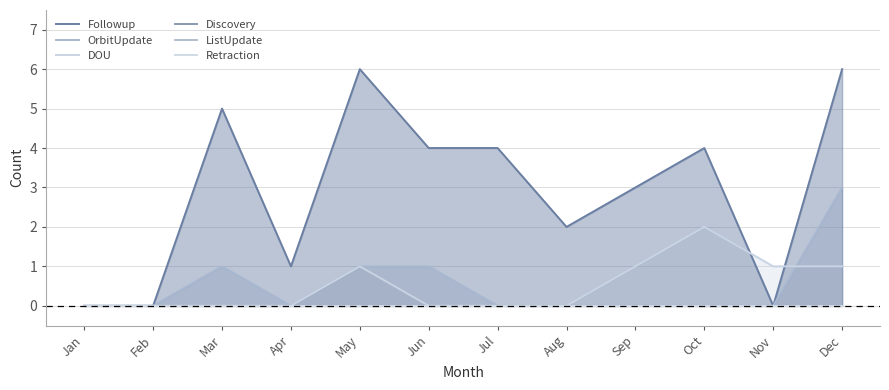

How many lines are shown in the chart?

6